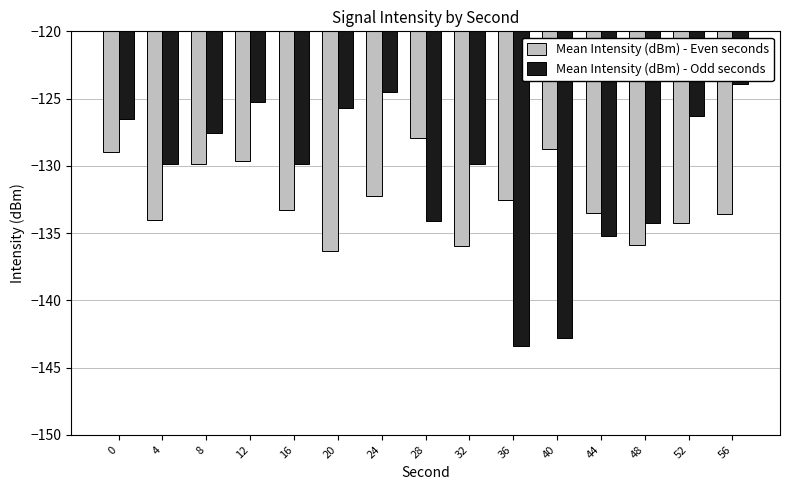

What is the difference between the maximum and second lowest values in the Mean Intensity (dBm) - Odd seconds series?

18.9